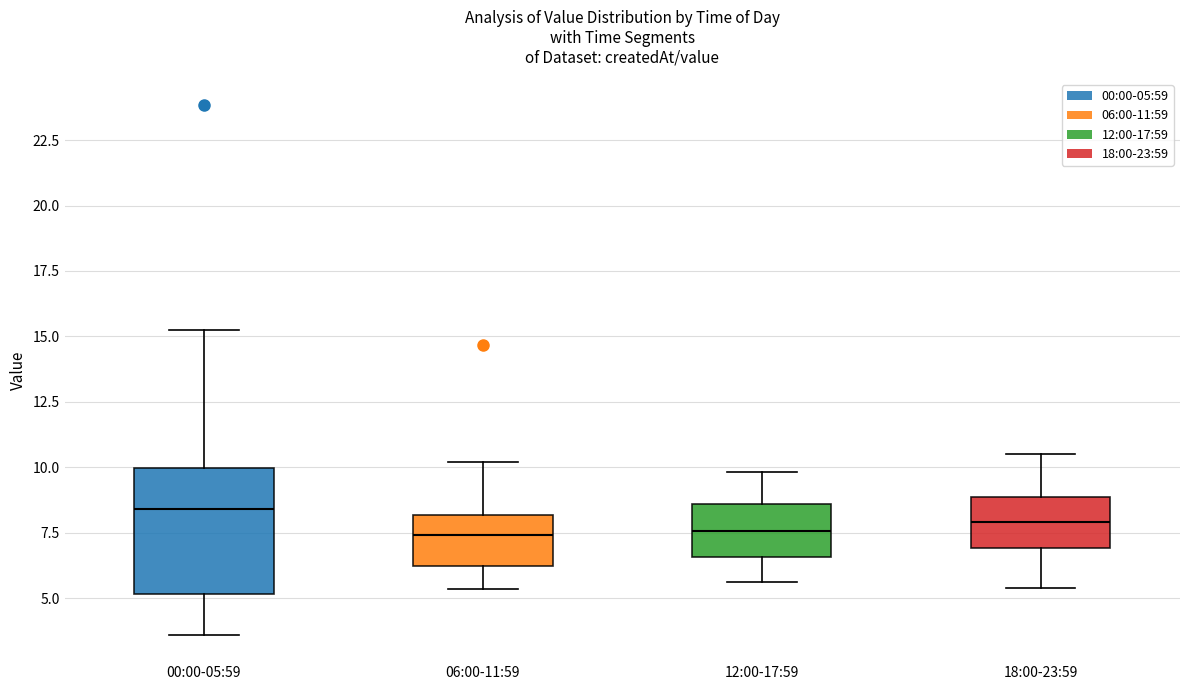

Comparing the boxes themselves (not the whiskers), which one is the tallest?

00:00-05:59